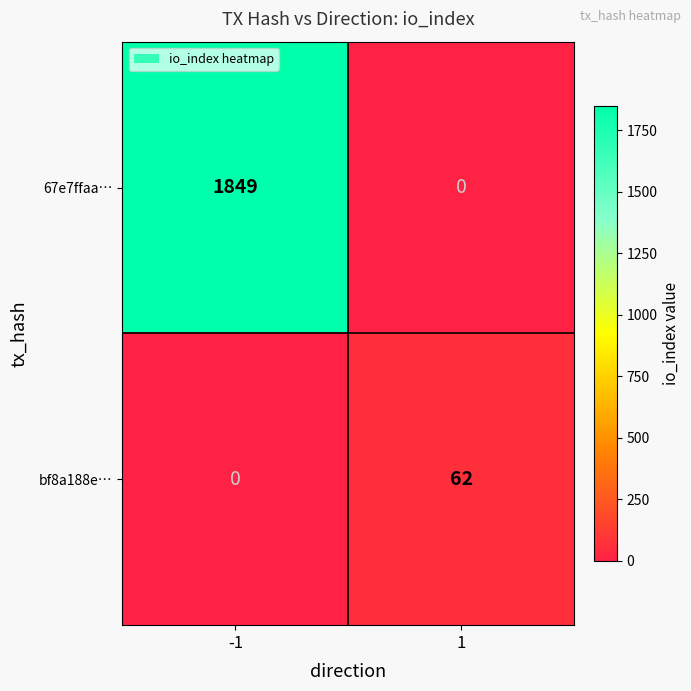

Is it true that bf8a188e… equals 62 at 1?

True